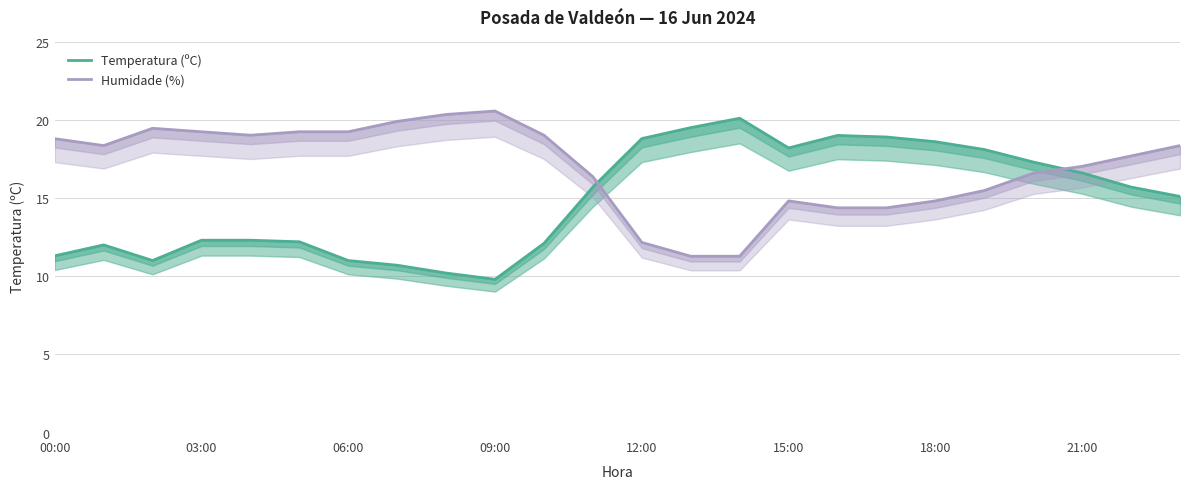

Reading left to right, transcribe all the data shown in this chart.

Temperatura (ºC): 11.3	12.0	11.0	12.3	12.3	12.2	11.0	10.7	10.2	9.8	12.1	15.7	18.8	19.5	20.1	18.2	19.0	18.9	18.6	18.1	17.3	16.6	15.7	15.1
Humidade (%): 18.8	18.4	19.5	19.2	19.0	19.2	19.2	19.9	20.3	20.6	19.0	16.4	12.2	11.3	11.3	14.8	14.4	14.4	14.8	15.5	16.6	17.0	17.7	18.4